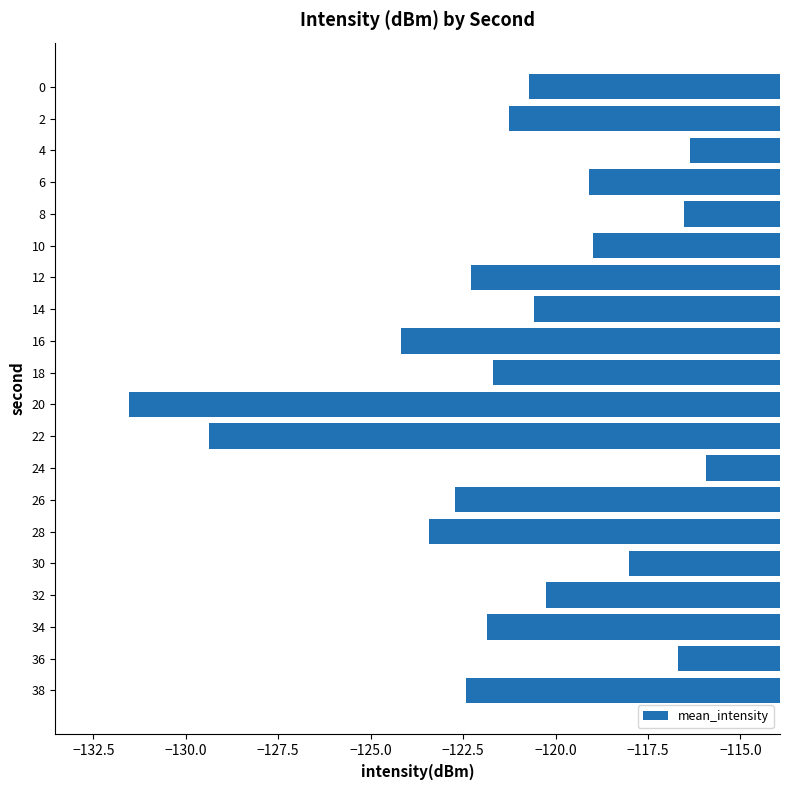

What is the sum of all values?

-2423.9